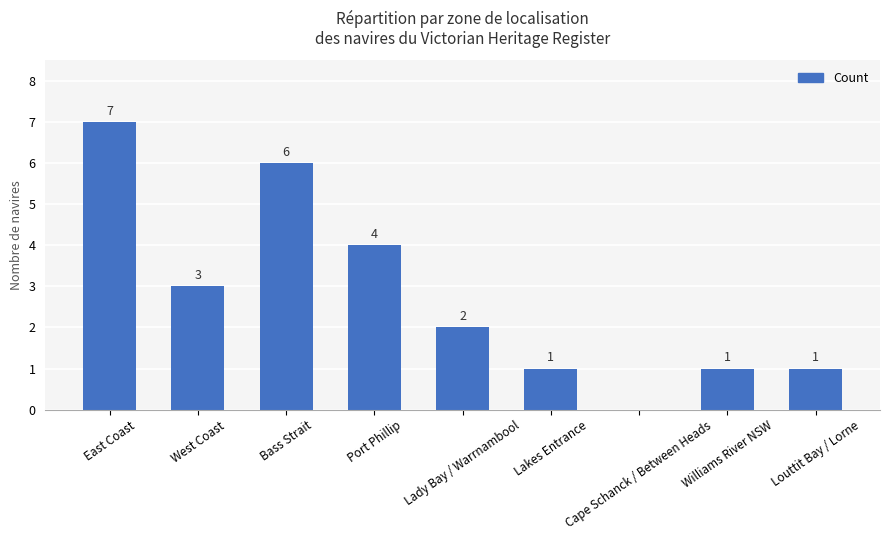

How many values are between 1 and 4?

6